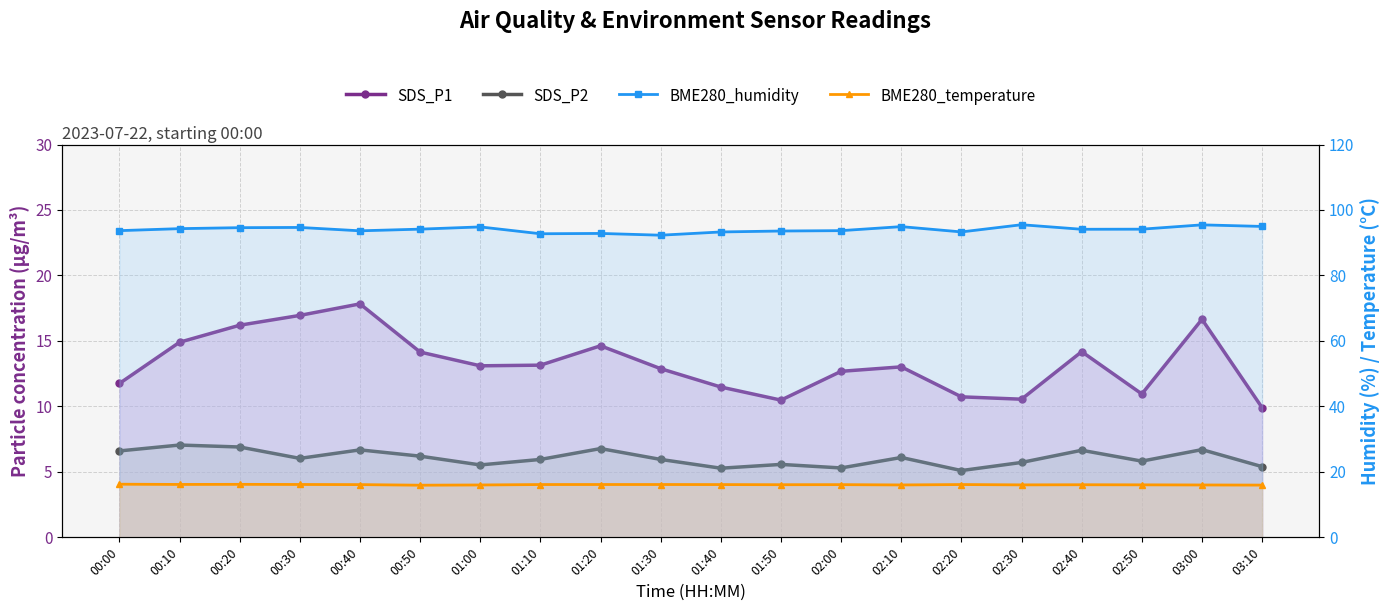

What value does the BME280_humidity series have at 01:00?

94.8